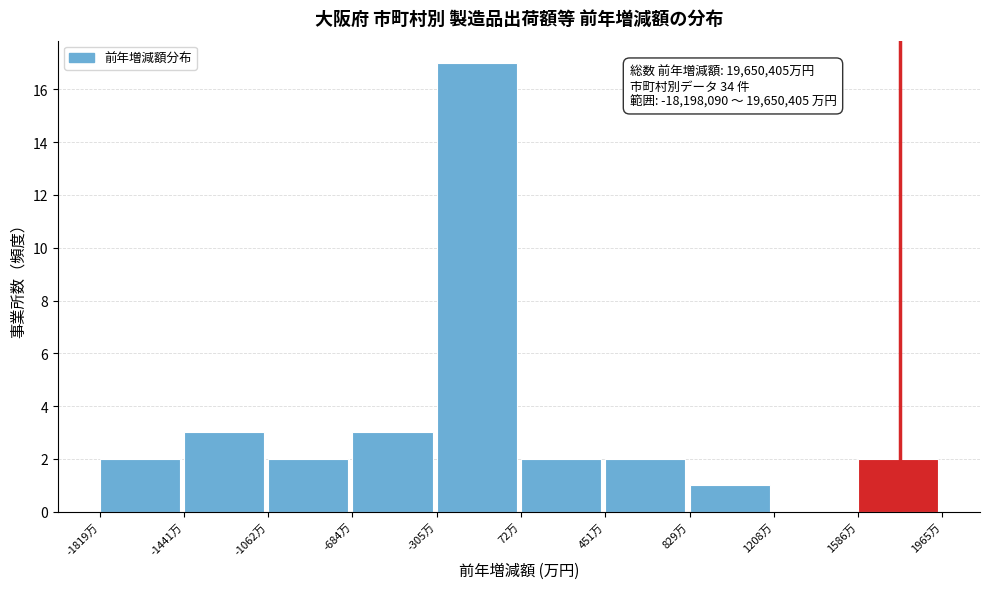

Reading left to right, list all the values displayed in this chart.

-1819万=2	-1441万=3	-1062万=2	-684万=3	-305万=17	72万=2	451万=2	829万=1	1208万=0	1586万=2